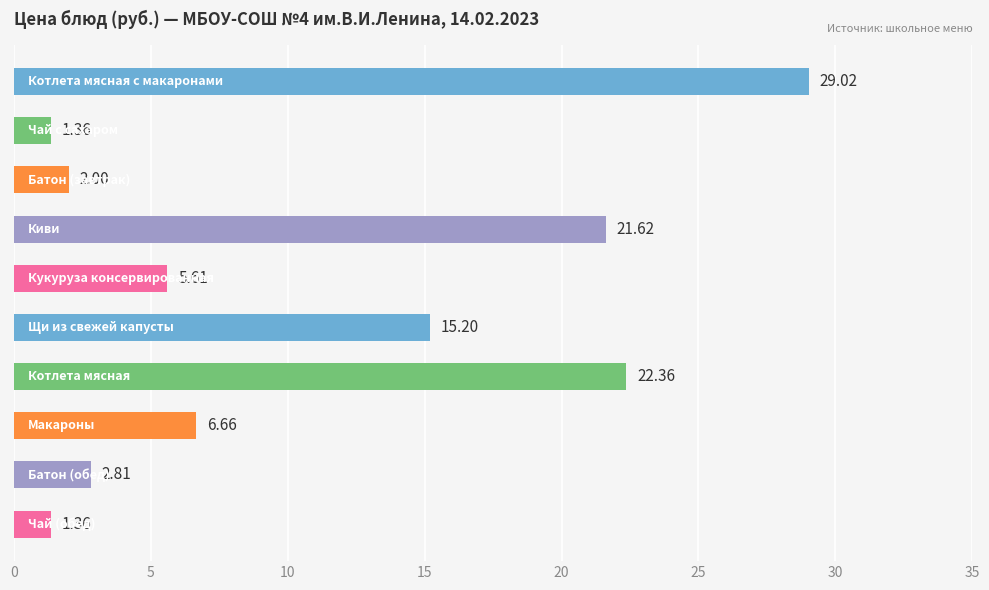

What is the difference between the second highest and second lowest values?

21.0